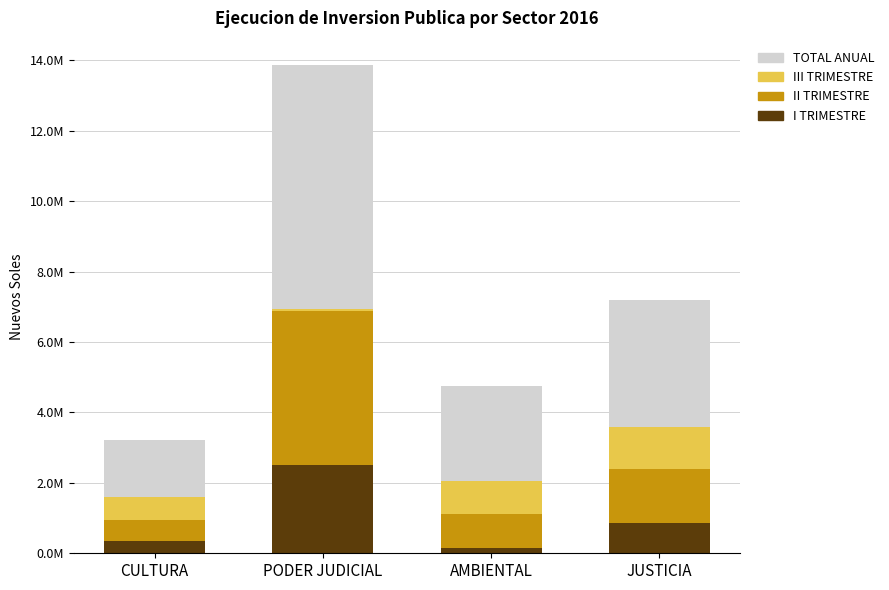

Are the bars grouped side by side (vs. stacked)?

No